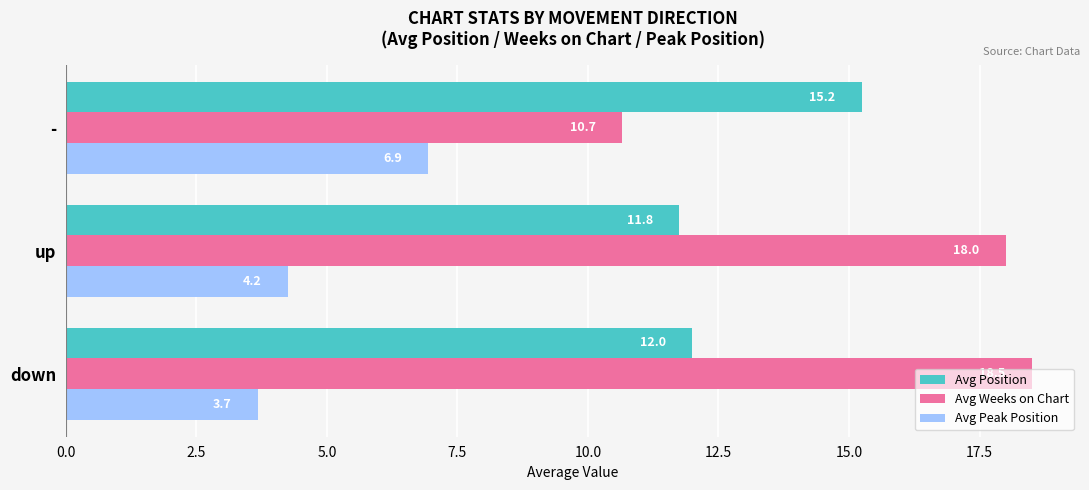

List the series in order of their overall mean, lowest first.

Avg Peak Position, Avg Position, Avg Weeks on Chart